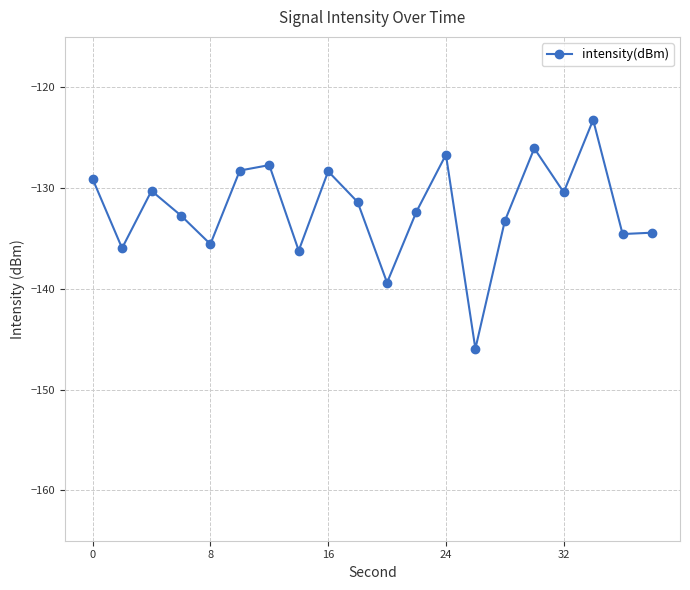

What is the greatest value displayed?

-123.2